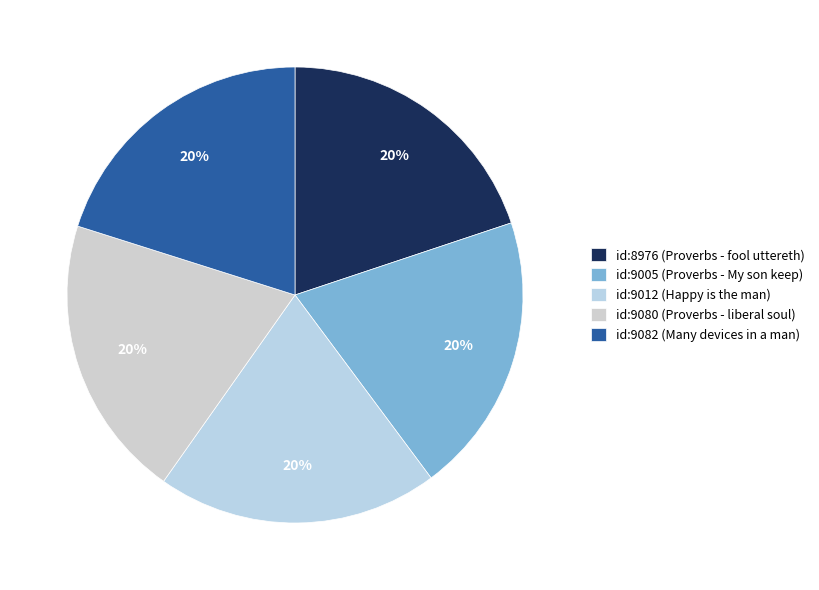

Count the number of slices in the pie.

5